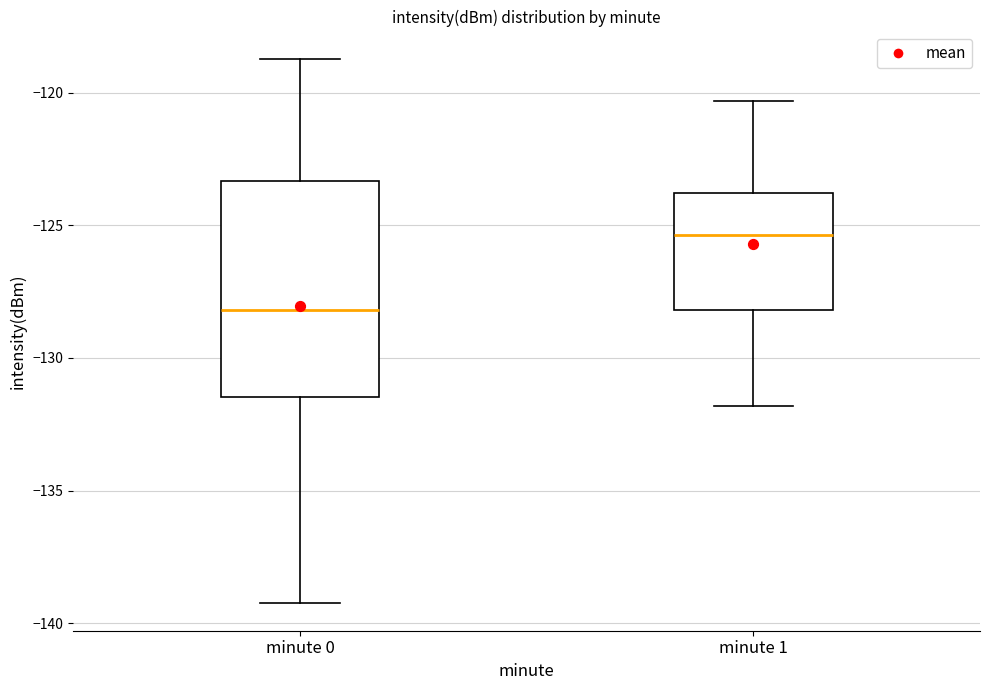

Reading left to right, transcribe this box plot: for each box, give where its median line is, the range the box spans, and where its two whiskers end, as read against the y-axis. The values are not printed on the chart, so give them approximately, as read against the axis.

minute 0: median -128.0, box -131.5 to -123.5, whiskers -139.5 to -118.5
minute 1: median -125.5, box -128.0 to -124.0, whiskers -132.0 to -120.5